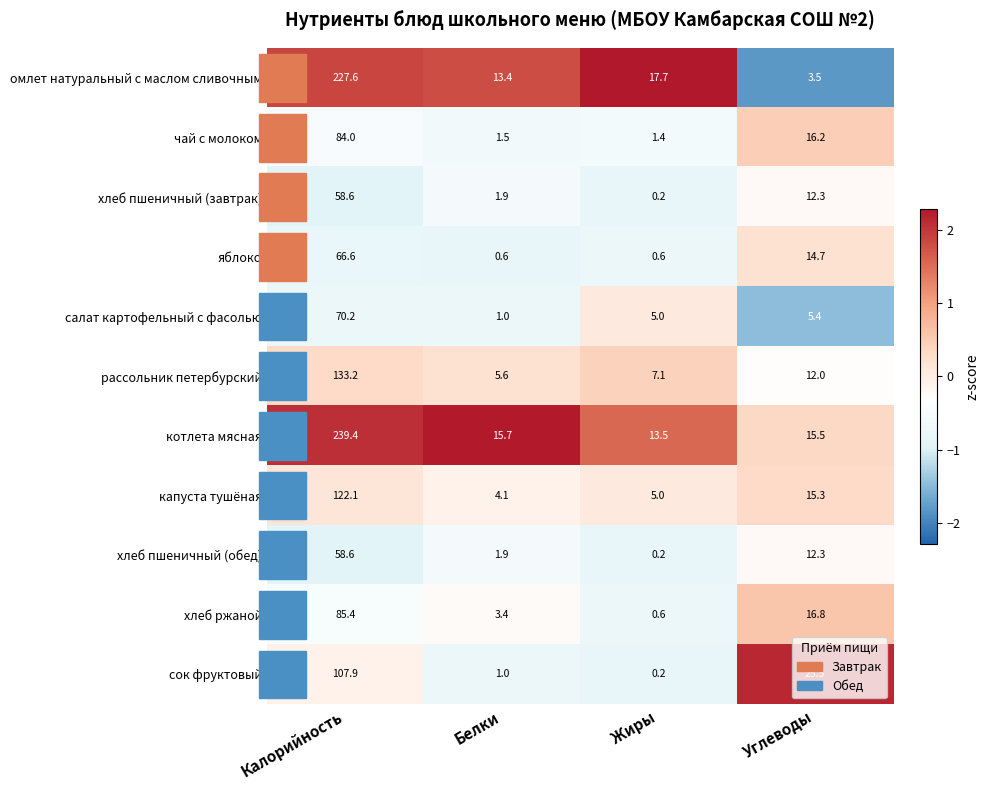

Which category has the lowest value in the капуста тушёная series?

Белки